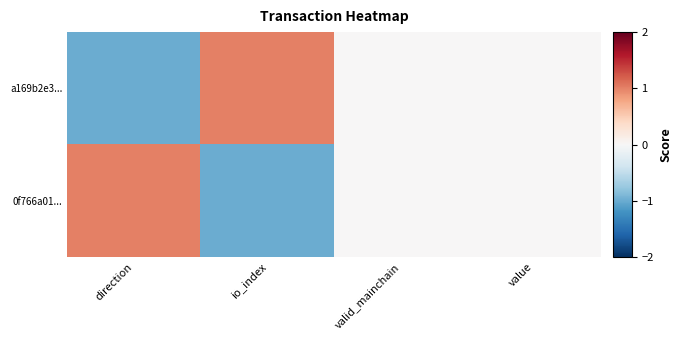

Between io_index and direction, which is larger?

io_index